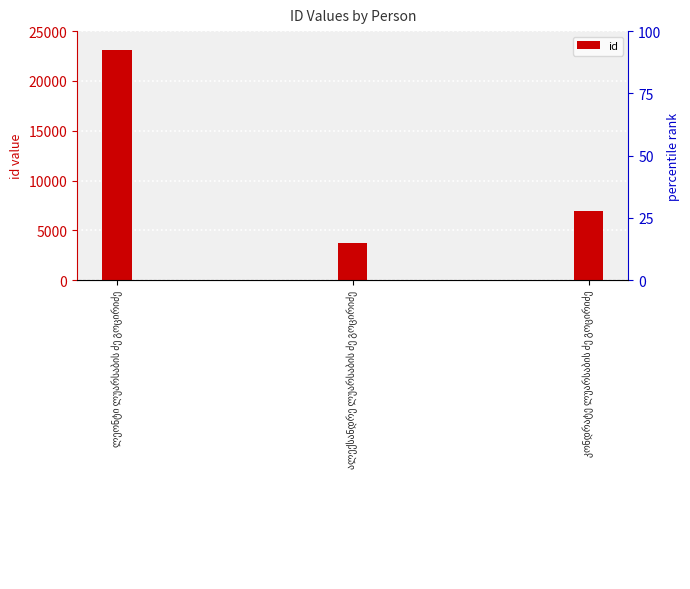

How many values are between 3711 and 23079?

3